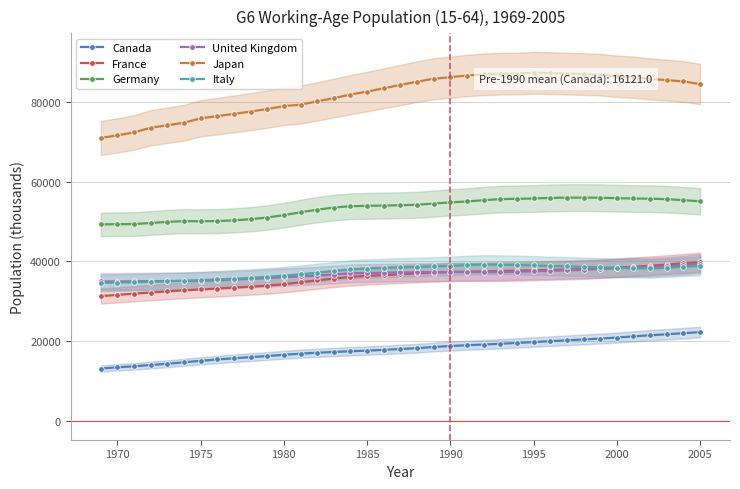

True or false: Germany and Italy intersect in this chart.

False